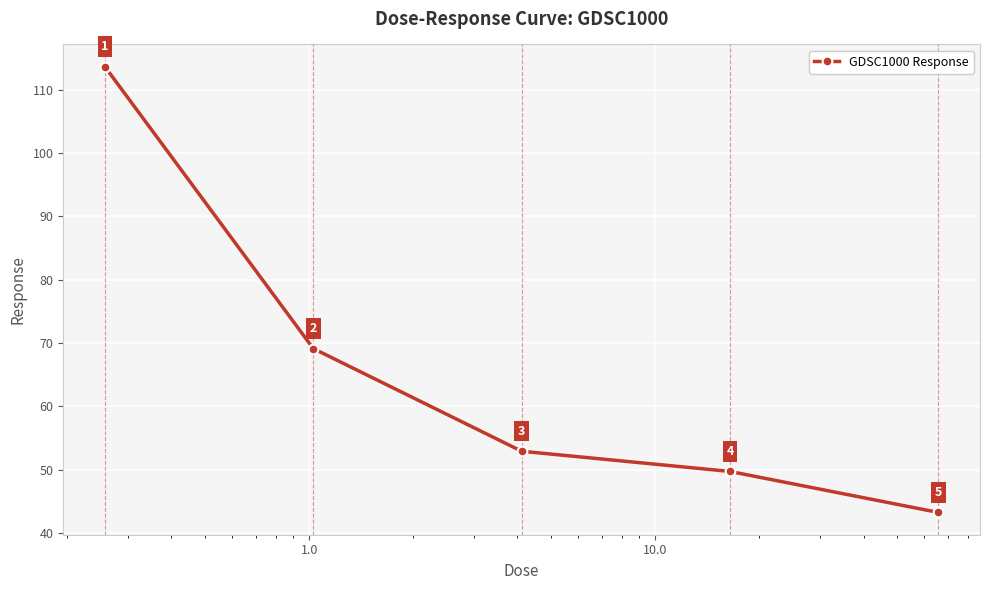

True or false: the data has more than 0 interior local peaks.

False